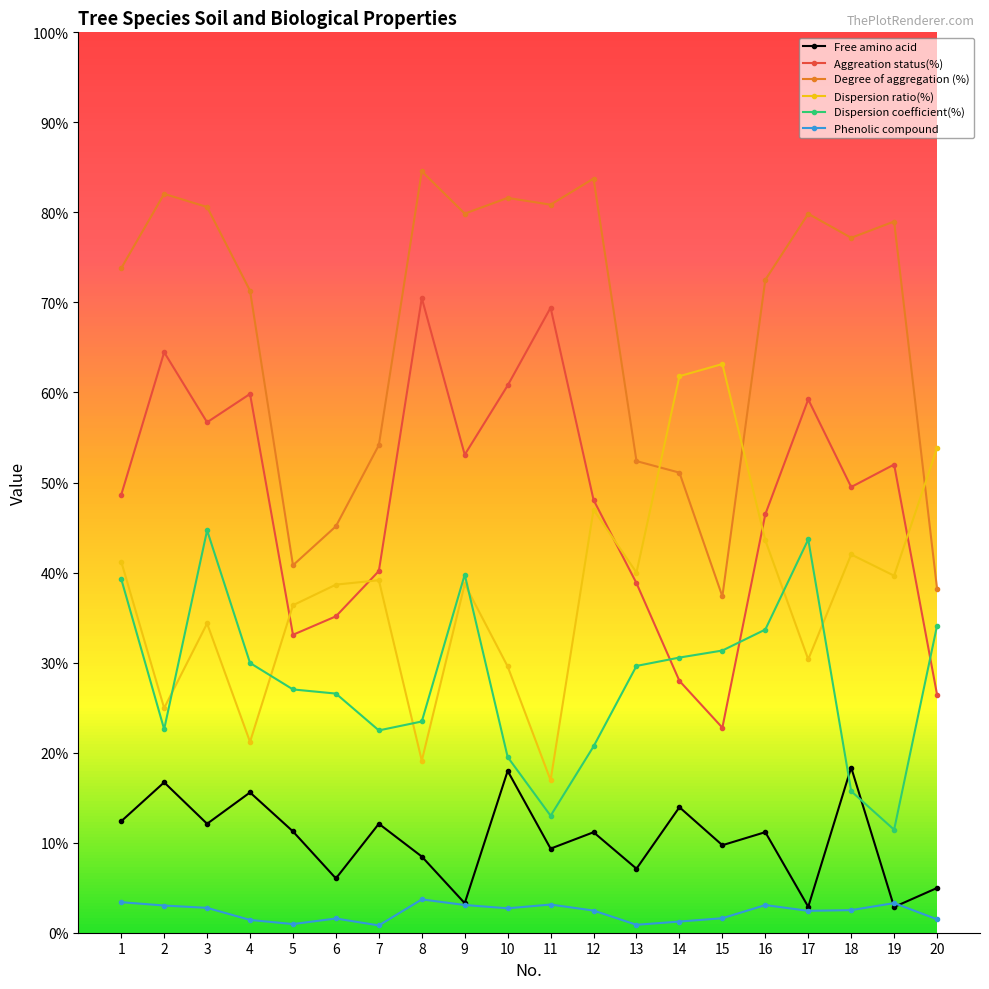

Which series ends up on top after the final intersection of Free amino acid and Phenolic compound?

Free amino acid